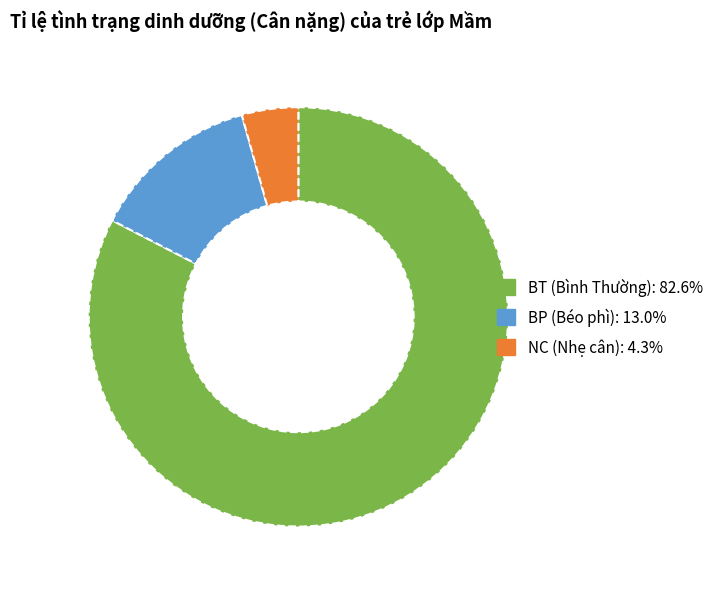

Rank the categories by value from lowest to highest.

NC (Nhẹ cân), BP (Béo phì), BT (Bình Thường)